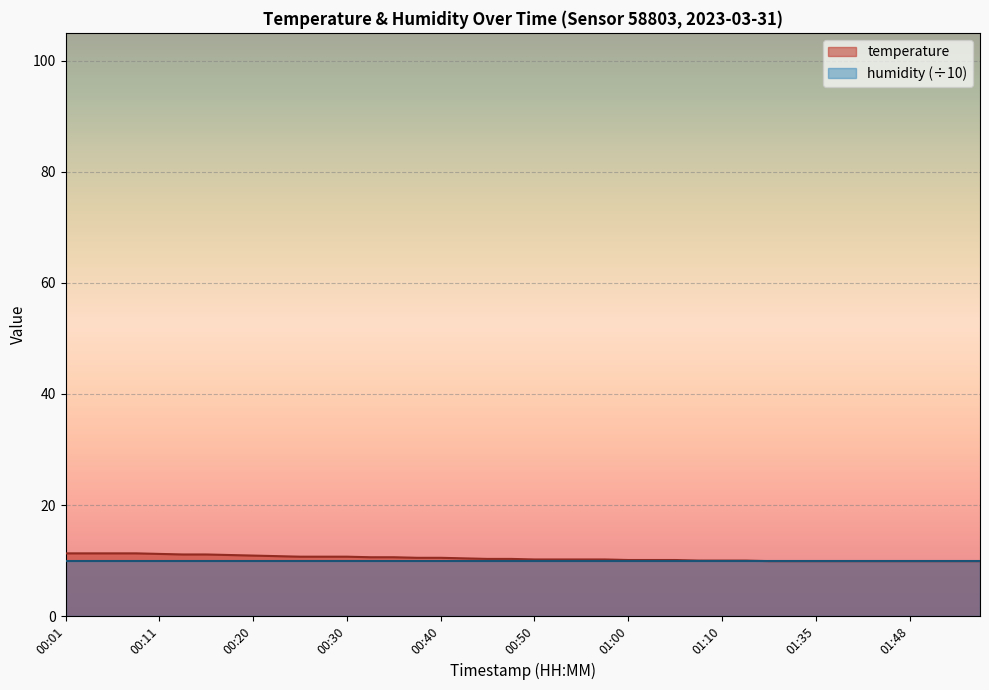

Which label corresponds to the smallest value in the chart?

01:15